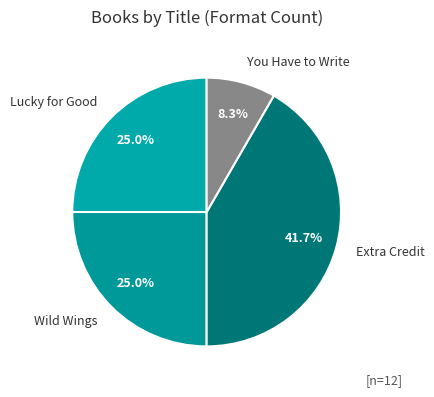

To the nearest percent, what is the average slice percentage?

25%